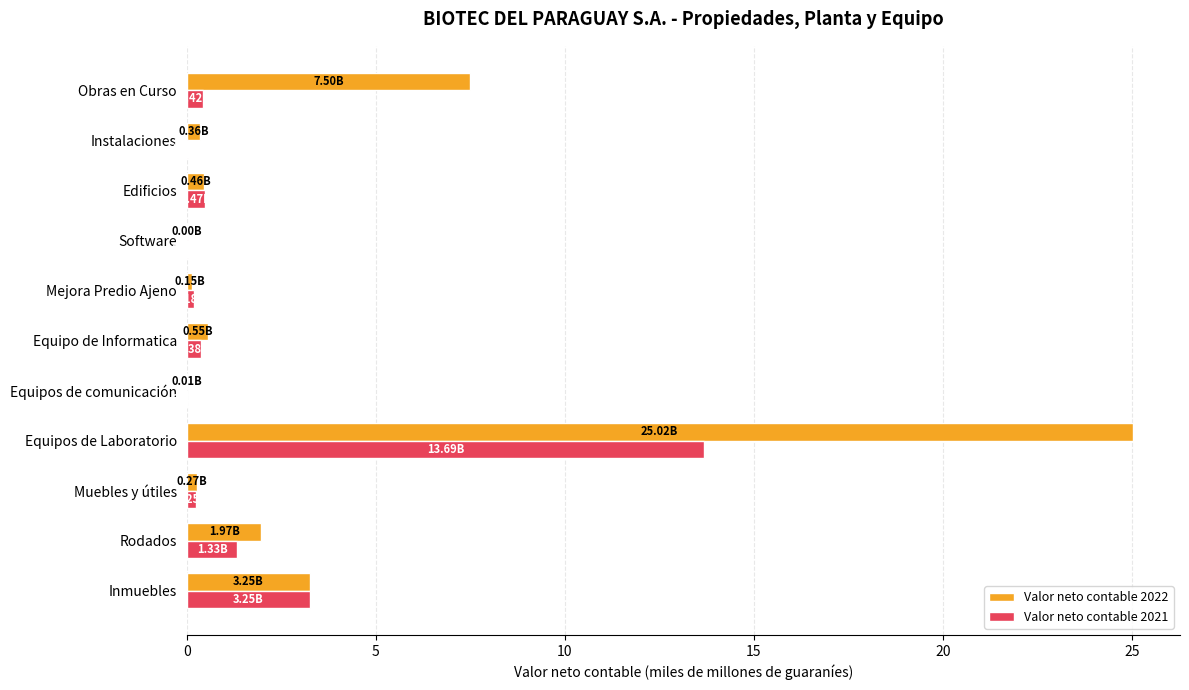

At which category is the sum across all series the highest?

Equipos de Laboratorio